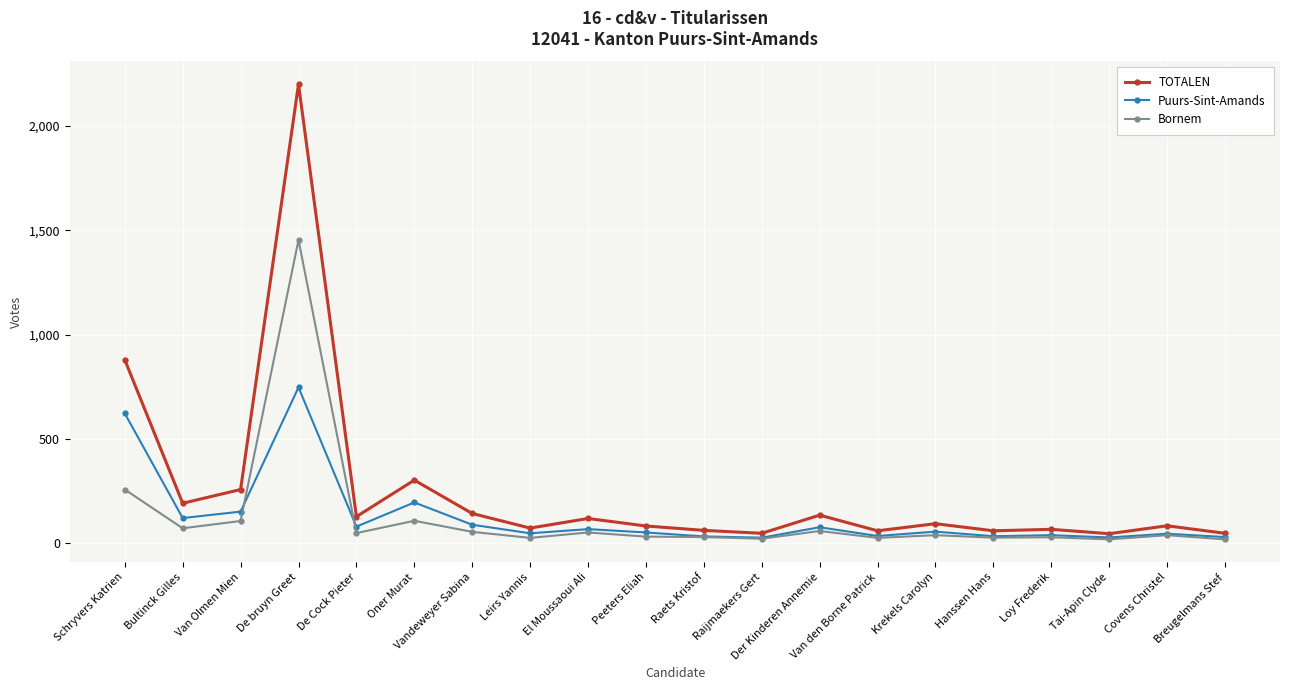

True or false: Bornem has more than 0 interior local peaks.

True